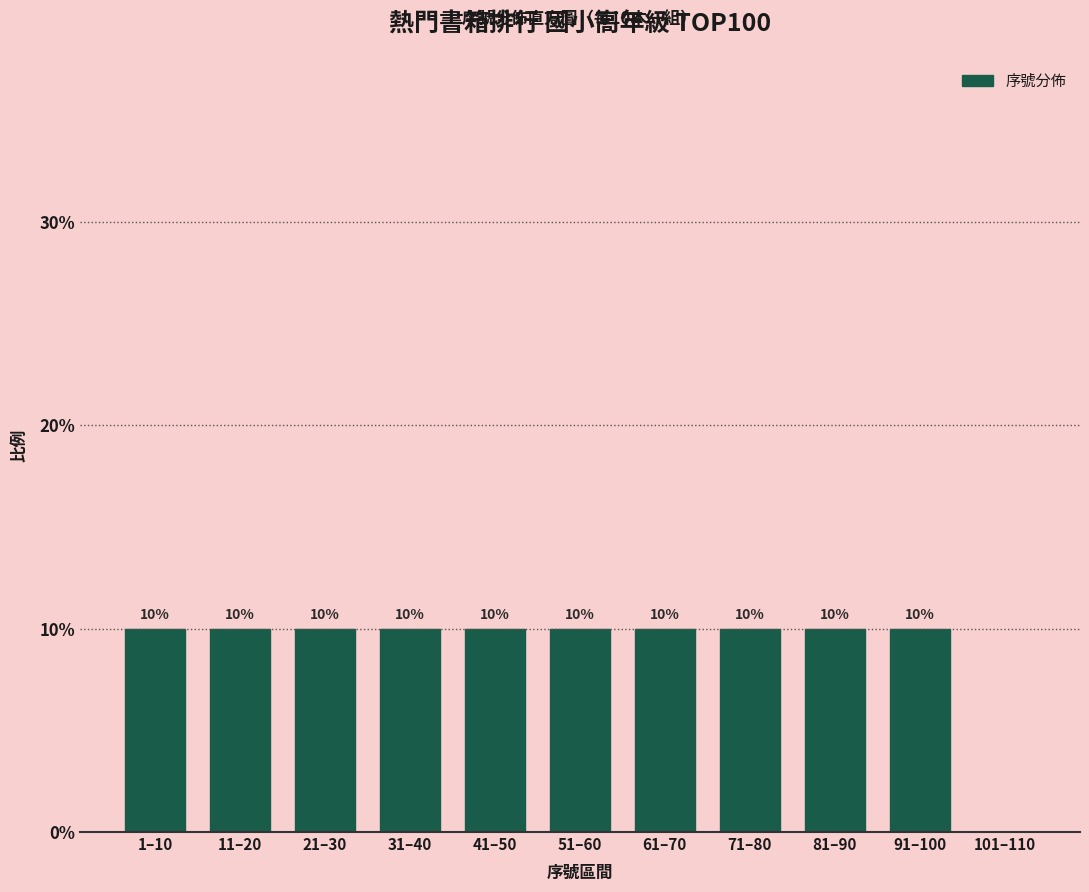

Reading left to right, transcribe all the data shown in this chart.

1–10=10	11–20=10	21–30=10	31–40=10	41–50=10	51–60=10	61–70=10	71–80=10	81–90=10	91–100=10	101–110=0